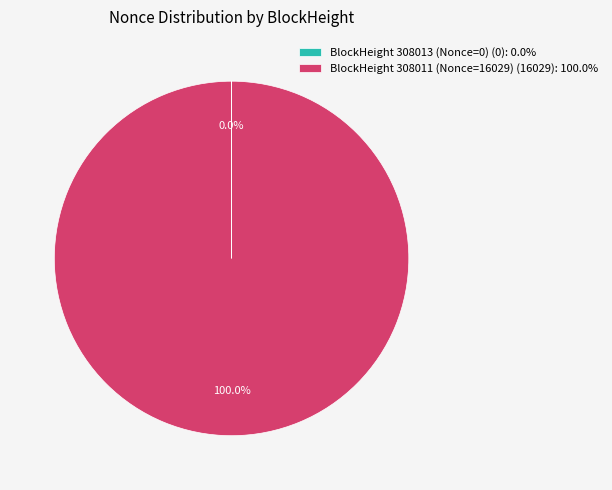

What is the largest slice in the pie chart?

BlockHeight 308011 (Nonce=16029) (16029): 100.0%